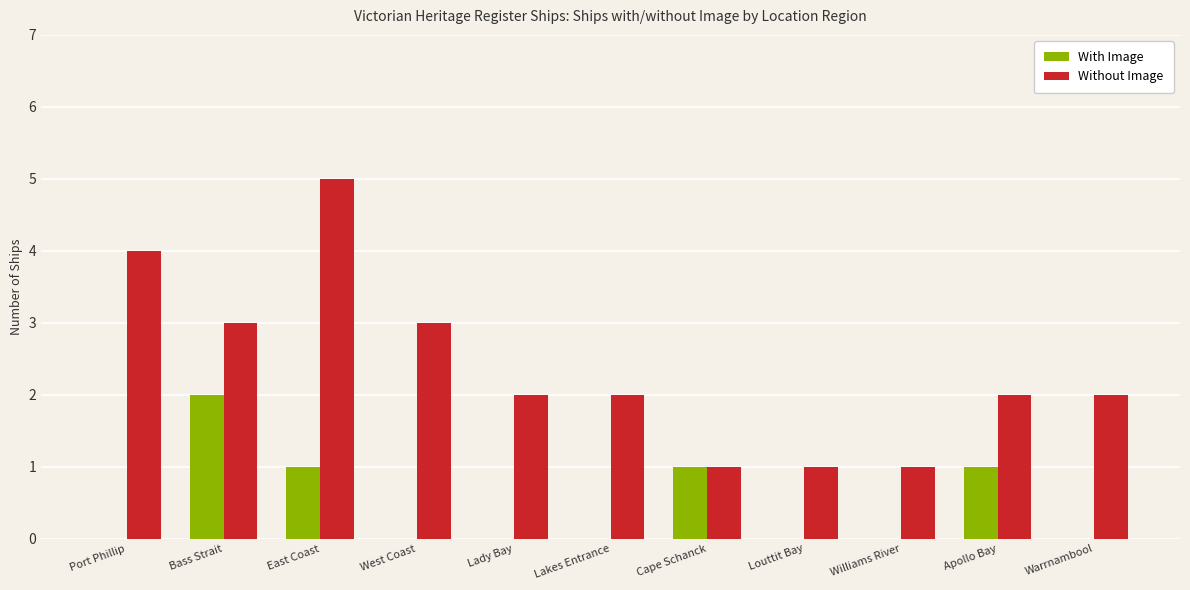

Are the bars grouped side by side (vs. stacked)?

Yes